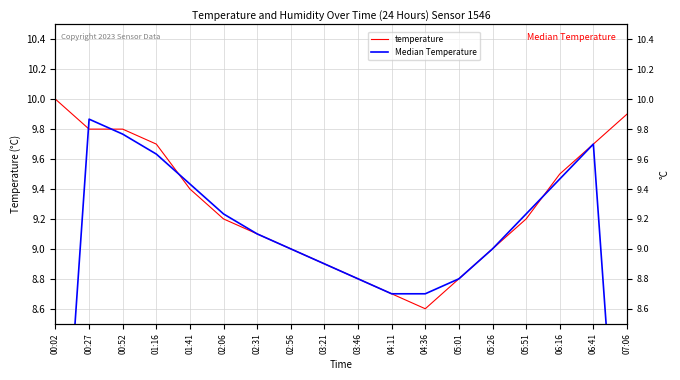

Is this an area chart (filled region under the line)?

No